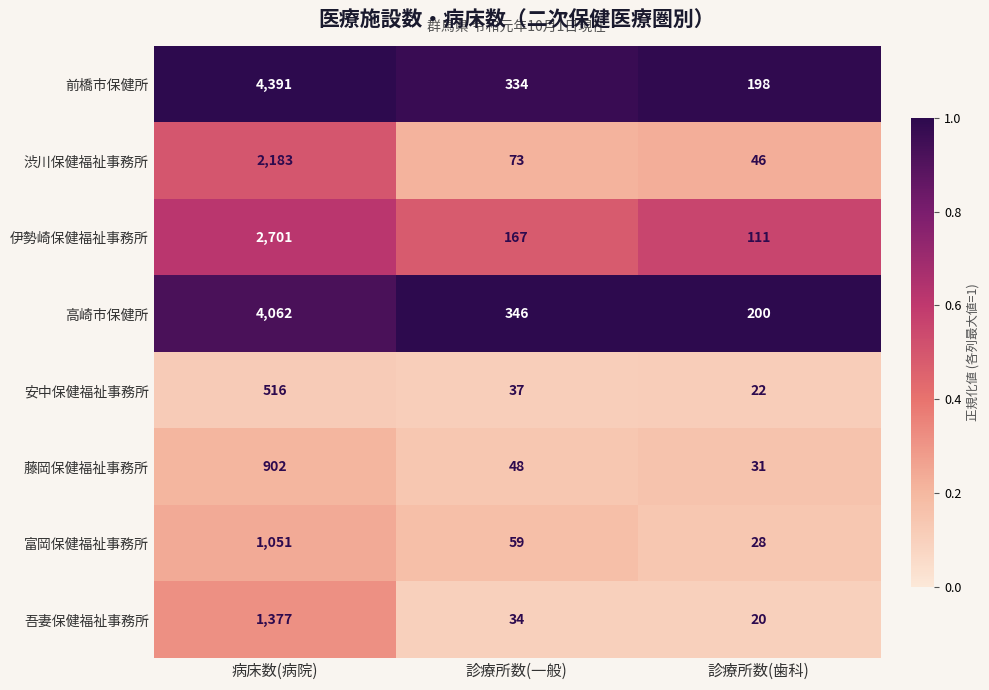

What is the maximum value shown in the chart?

4391